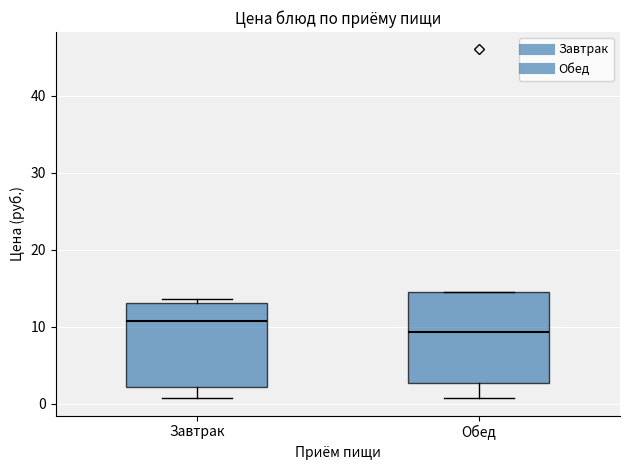

Reading left to right, transcribe this box plot: for each box, give where its median line is, the range the box spans, and where its two whiskers end, as read against the y-axis. The values are not printed on the chart, so give them approximately, as read against the axis.

Завтрак: median 11, box 2 to 13, whiskers 1 to 14
Обед: median 9, box 3 to 14, whiskers 1 to 14